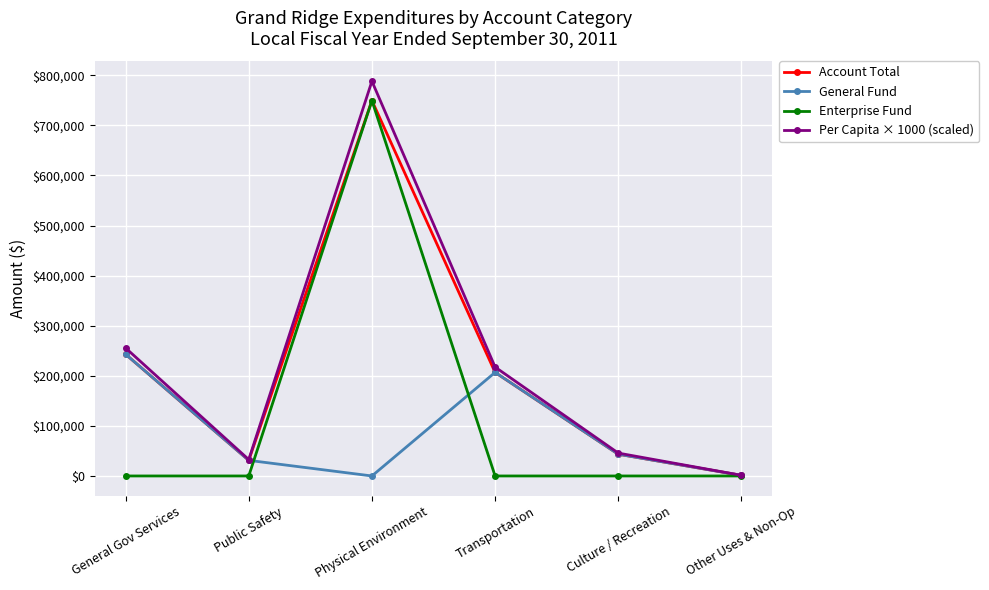

What is the label of the 2nd point from the left?

Public Safety